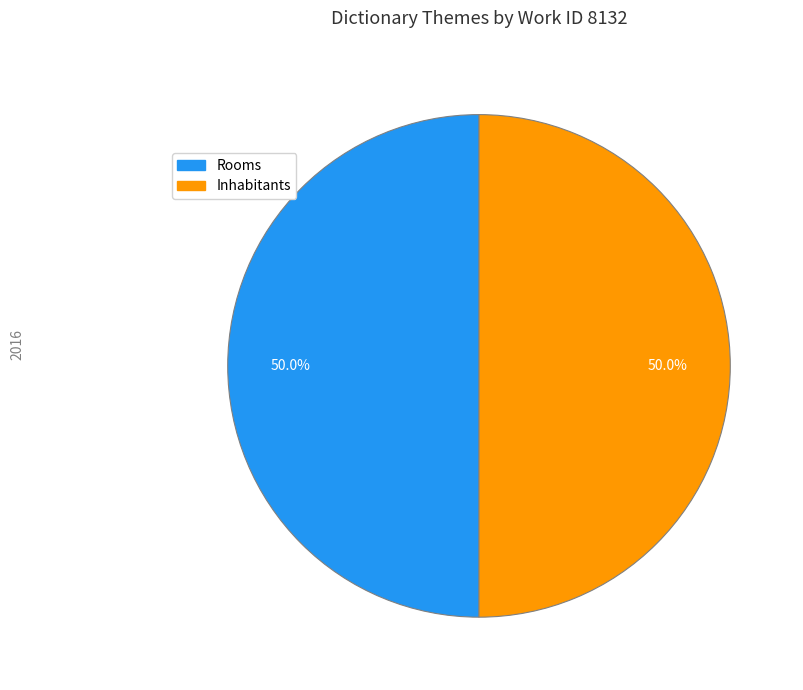

What is the ratio of the value at Inhabitants to the value at Rooms?

1.0